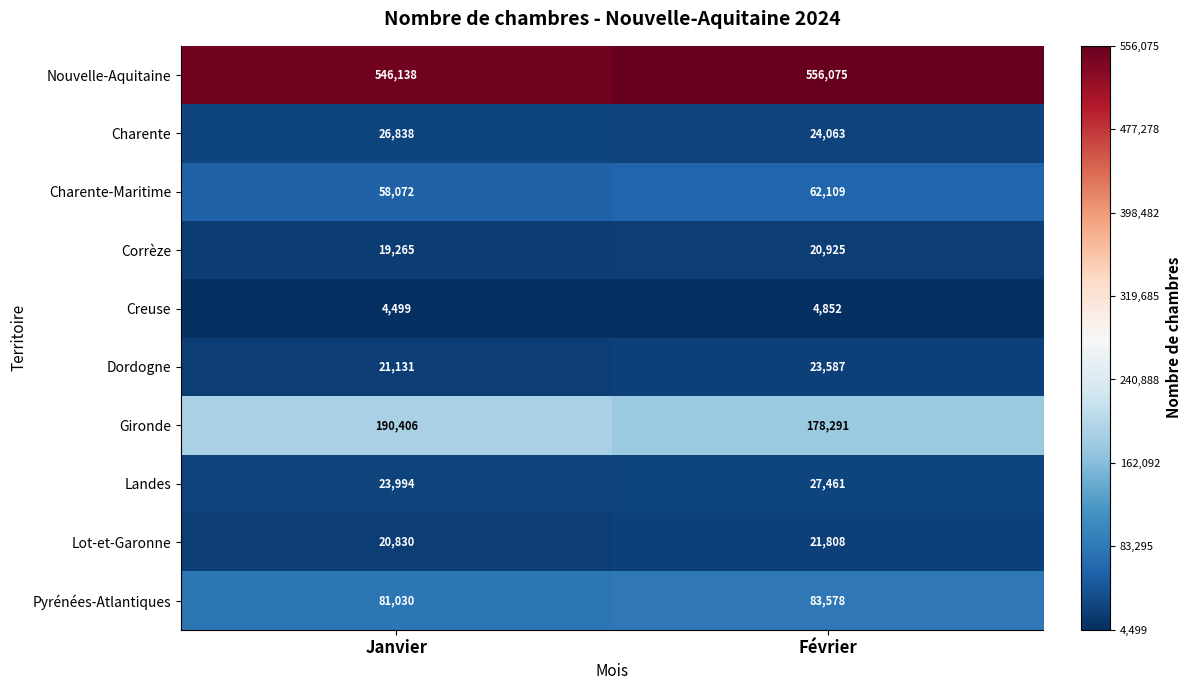

Count the number of categories in the chart.

2